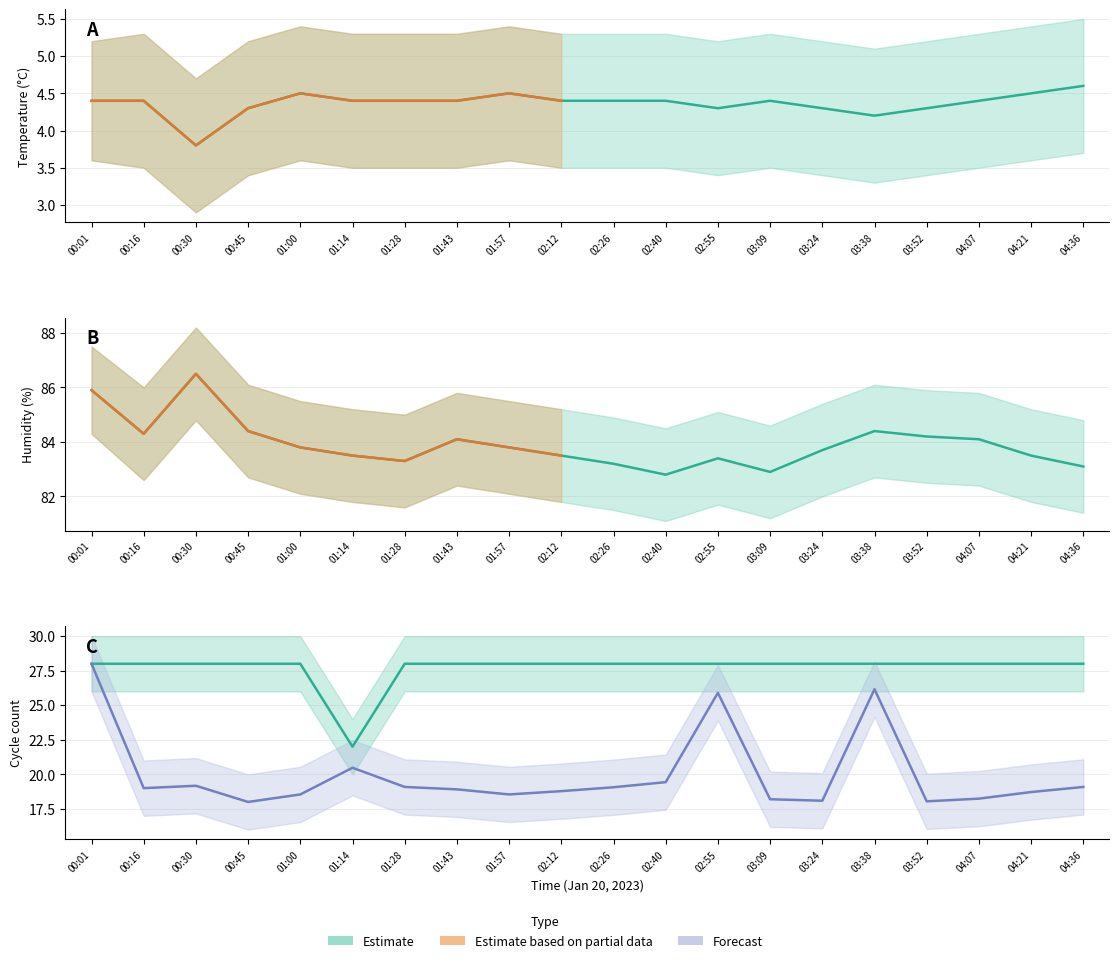

Reading right to left, extract all data points from this chart.

Temp: 4.6	4.5	4.4	4.3	4.2	4.3	4.4	4.3	4.4	4.4	4.4	4.5	4.4	4.4	4.4	4.5	4.3	3.8	4.4	4.4
Humidity: 83.1	83.5	84.1	84.2	84.4	83.7	82.9	83.4	82.8	83.2	83.5	83.8	84.1	83.3	83.5	83.8	84.4	86.5	84.3	85.9
Min_cycle: 28.0	28.0	28.0	28.0	28.0	28.0	28.0	28.0	28.0	28.0	28.0	28.0	28.0	28.0	22.0	28.0	28.0	28.0	28.0	28.0
Max_cycle: 19.1	18.7	18.2	18.0	26.2	18.1	18.2	25.9	19.4	19.1	18.8	18.5	18.9	19.1	20.5	18.5	18.0	19.2	19.0	28.0